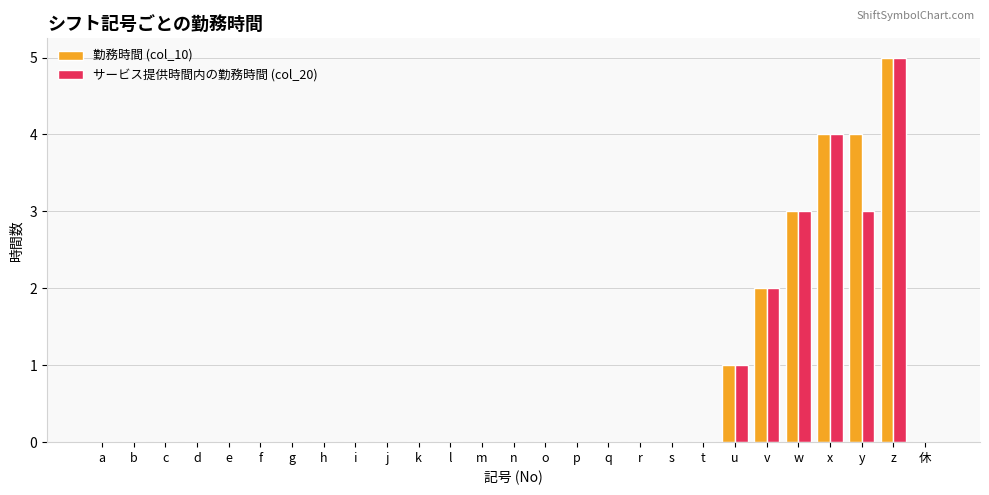

What is the sum of all サービス提供時間内の勤務時間 (col_20) values?

18